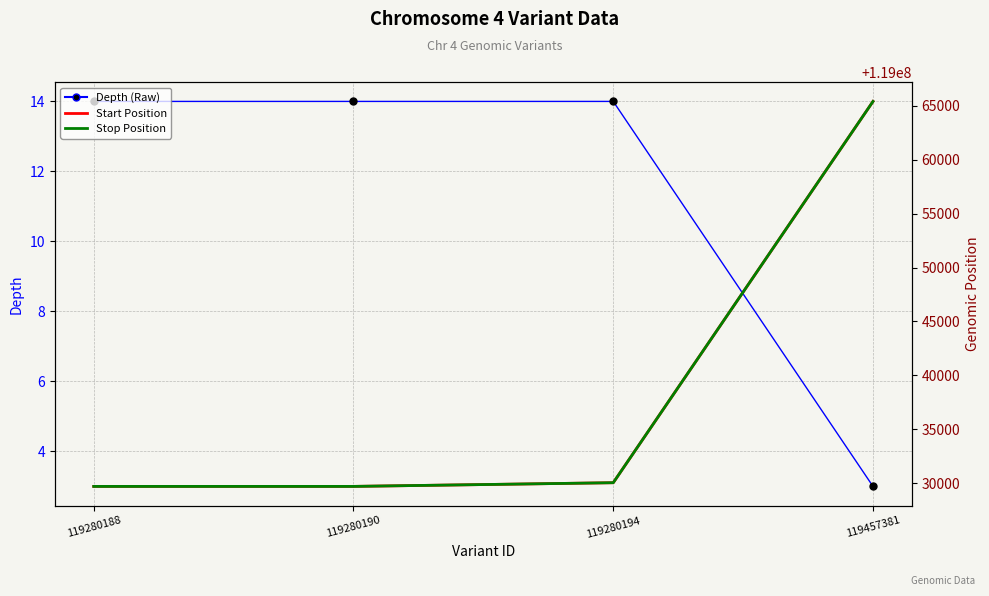

What is the value of the Depth (Raw) point at the 4th from the left?

3